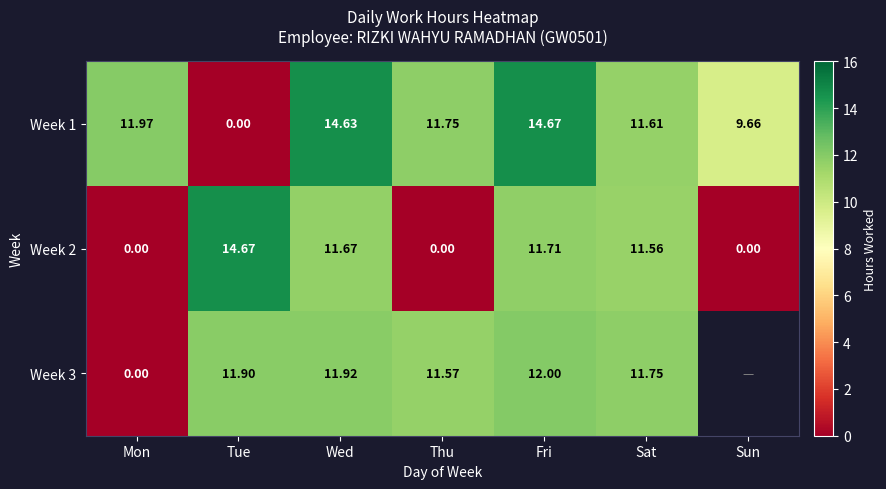

At how many categories does at least one series exceed 13?

3